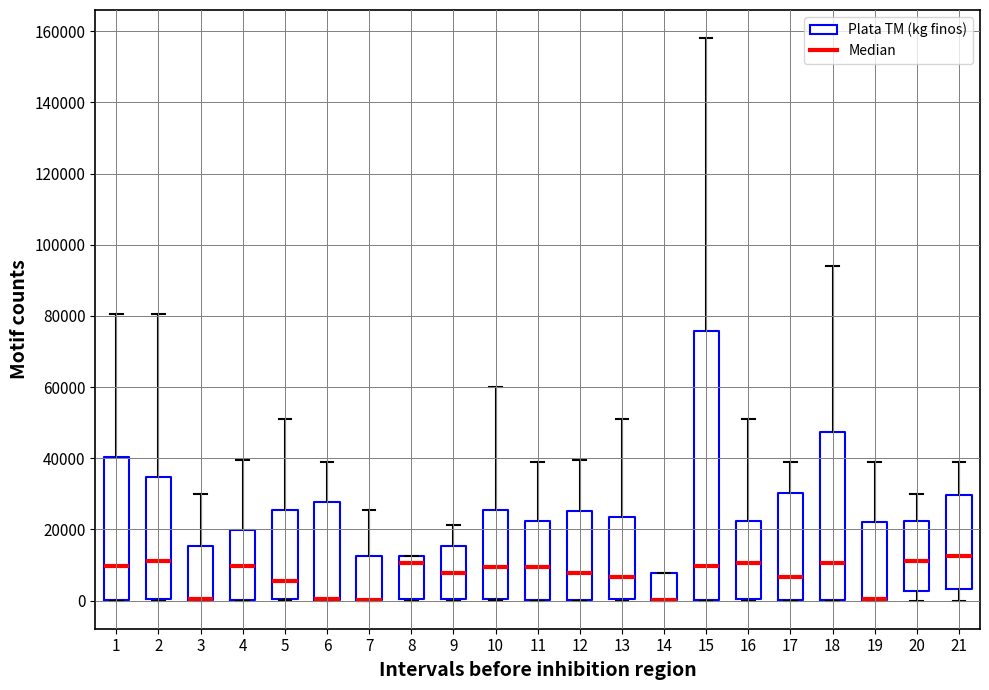

Comparing the boxes themselves (not the whiskers), which one is the tallest?

15